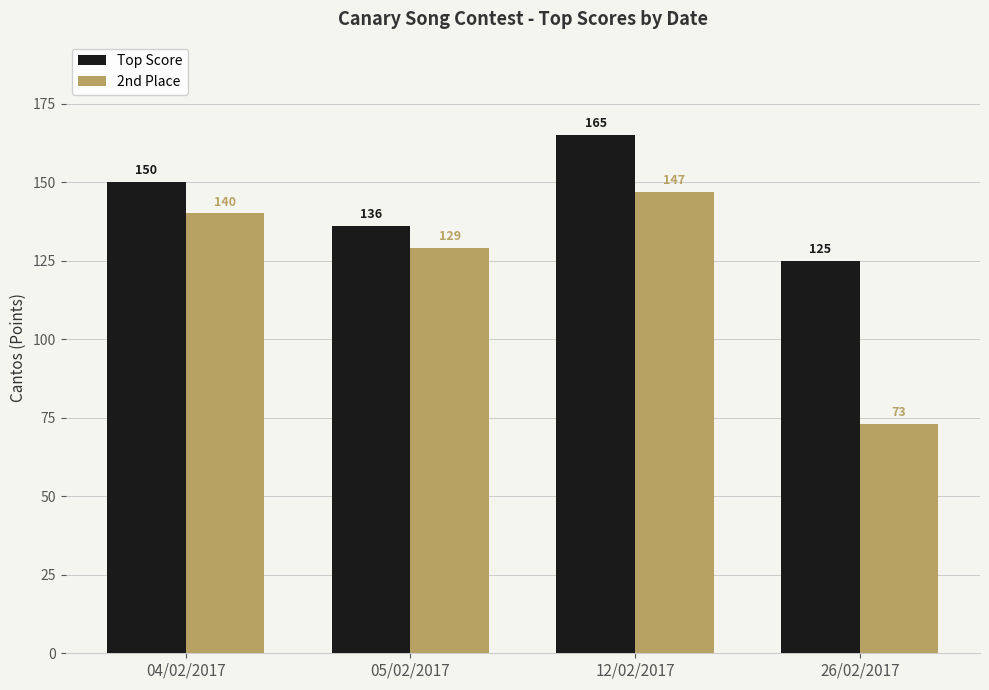

Reading left to right, what are all the values shown in this chart?

Top Score: 04/02/2017=150	05/02/2017=136	12/02/2017=165	26/02/2017=125
2nd Place: 04/02/2017=140	05/02/2017=129	12/02/2017=147	26/02/2017=73